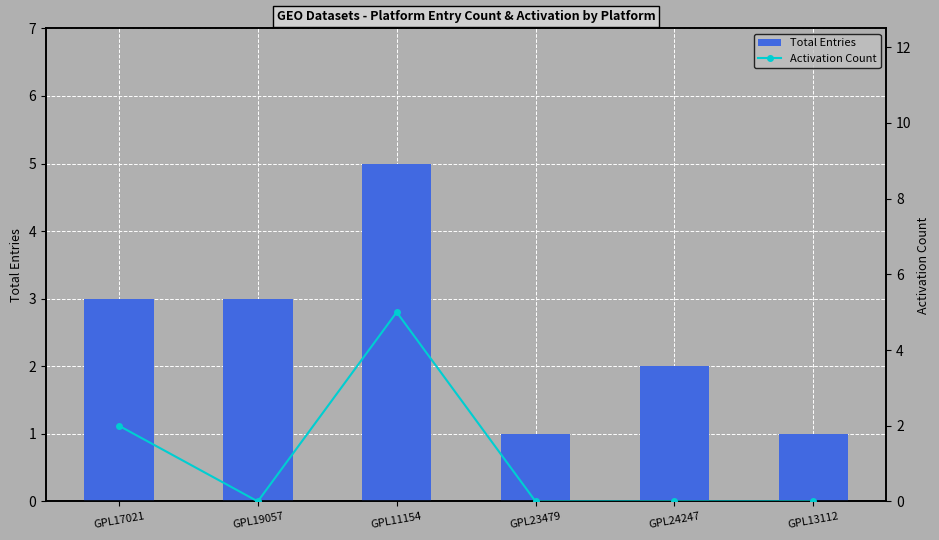

What is the difference between the maximum and minimum values in the Activation Count series?

5